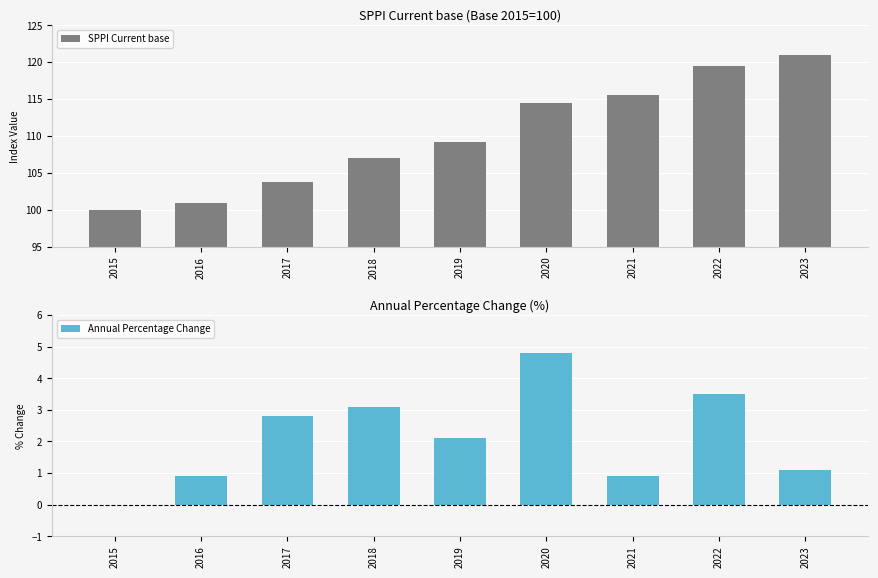

How many data points in Annual Percentage Change are less than 2?

4